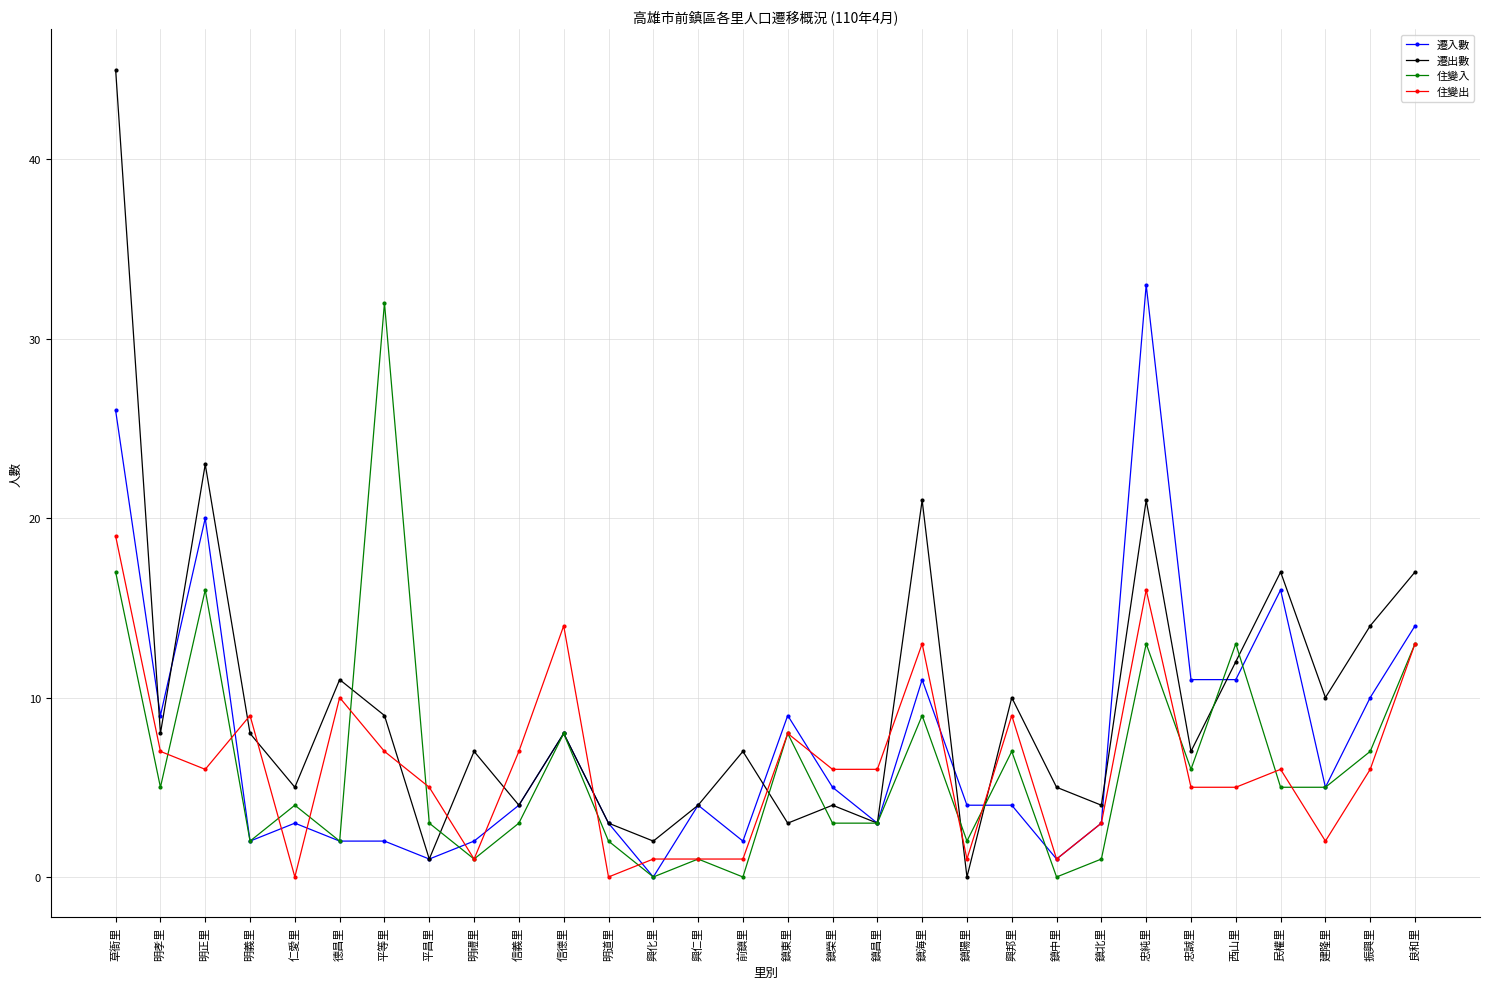

What are all the series names shown in the legend?

遷入數, 遷出數, 住變入, 住變出